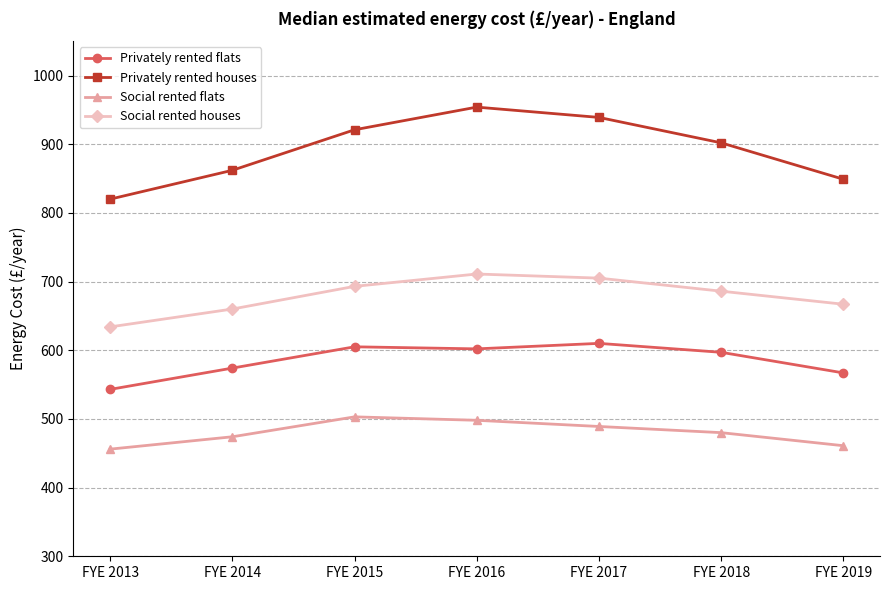

True or false: Social rented flats has a value of 480 at FYE 2018.

True